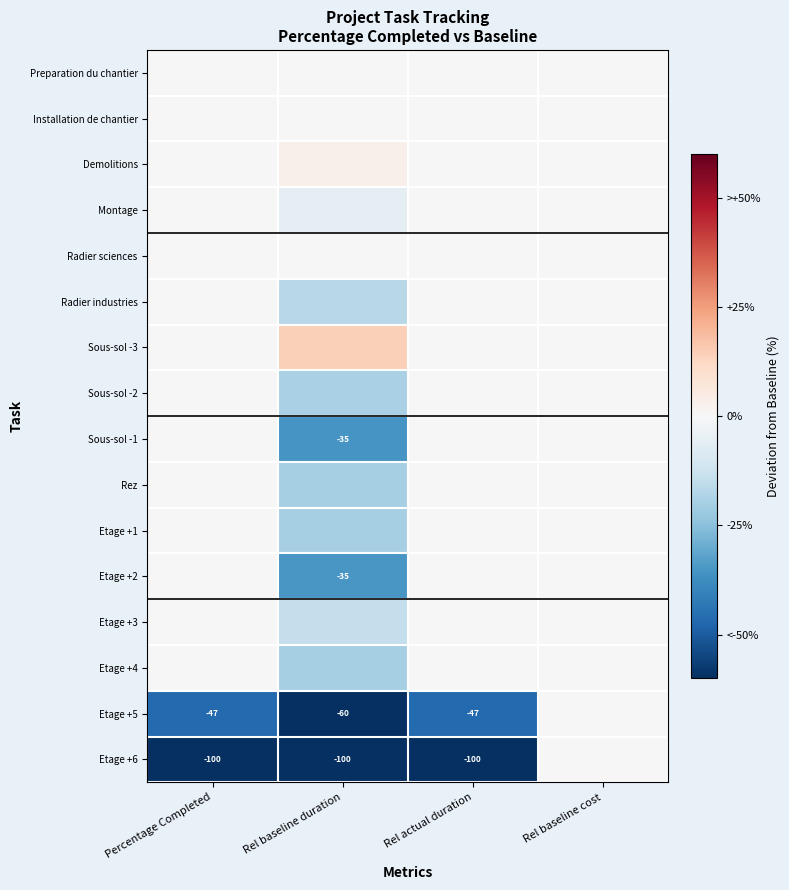

The value of Etage +1 at Rel baseline cost is 0.0. True or false?

True